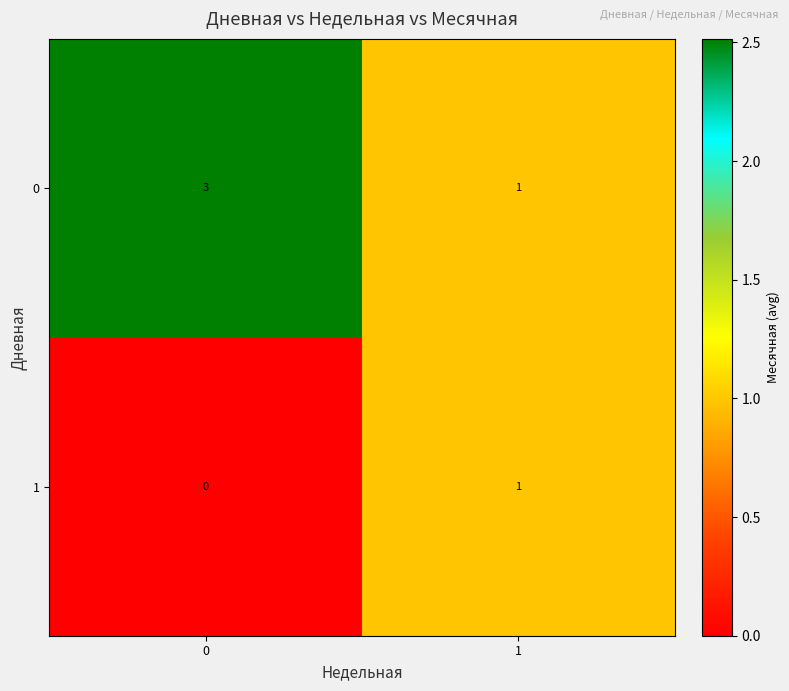

Is it true that 0 equals 5 at 0?

False